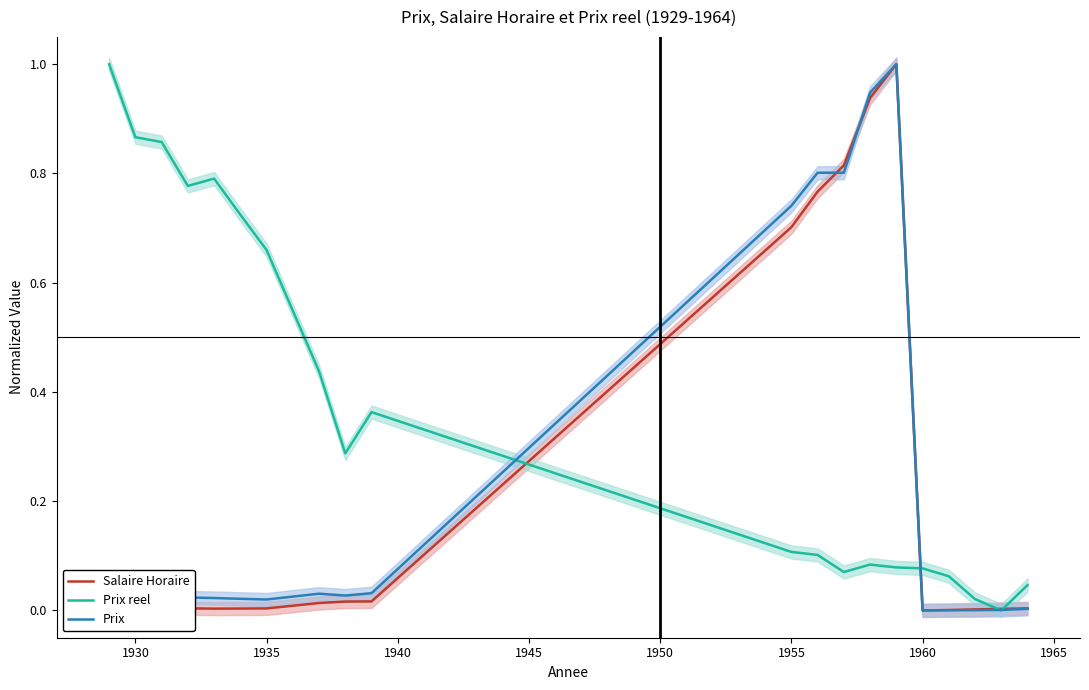

In Prix reel, how many points are higher than both neighbors (excluding endpoints)?

3